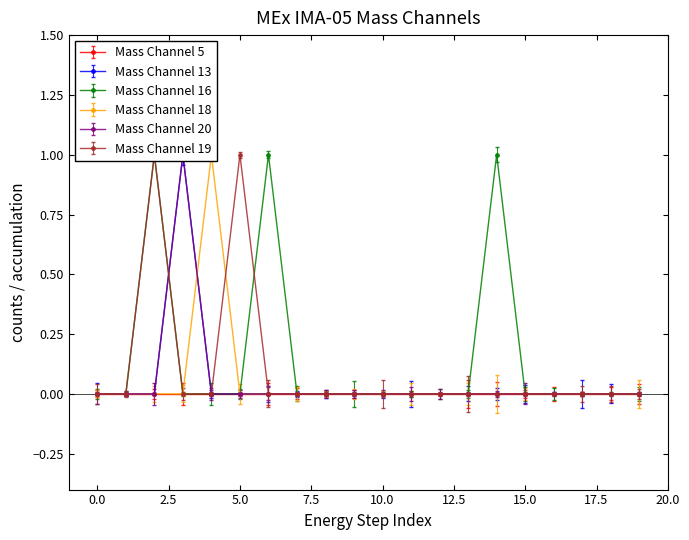

How many categories are shown in the chart?

20